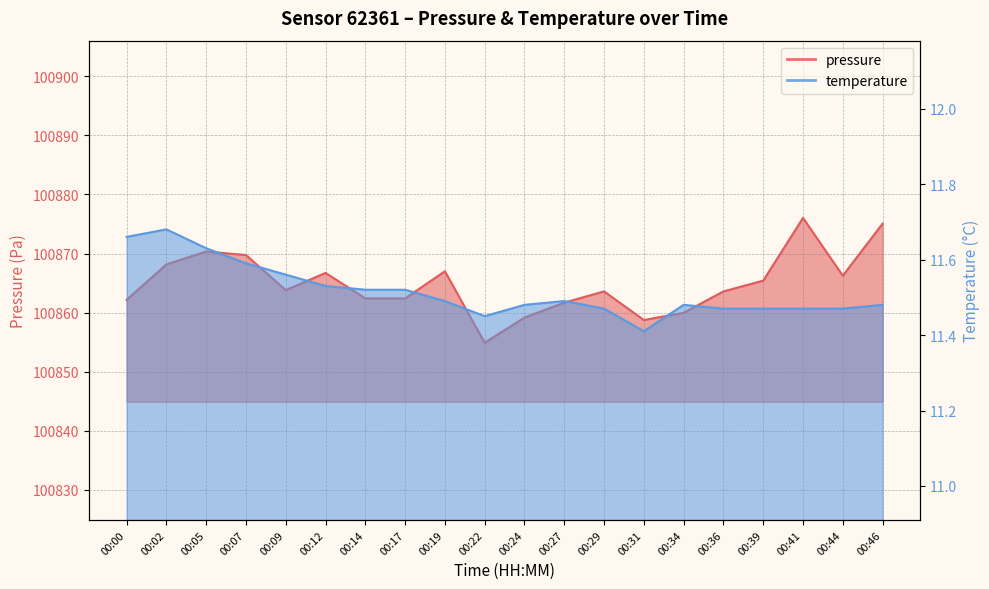

What is the value of the pressure point at the 7th from the left?

100862.4